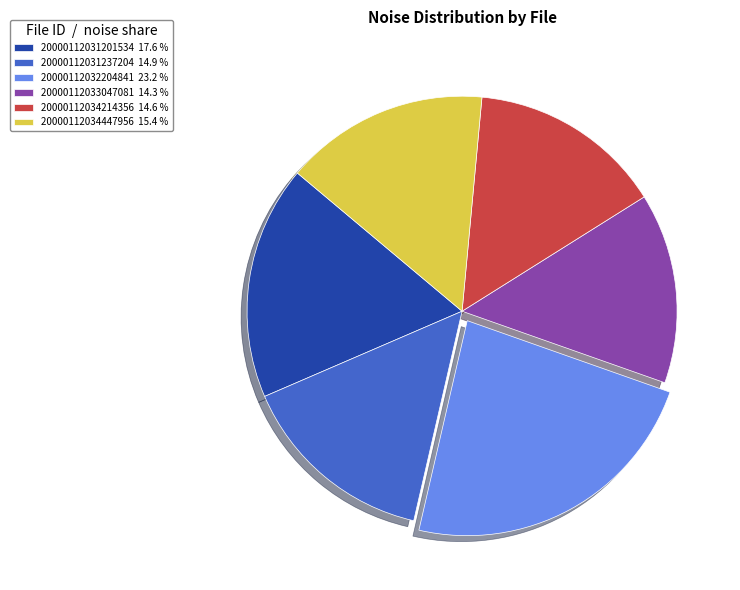

Is there any slice that represents more than half of the pie?

No